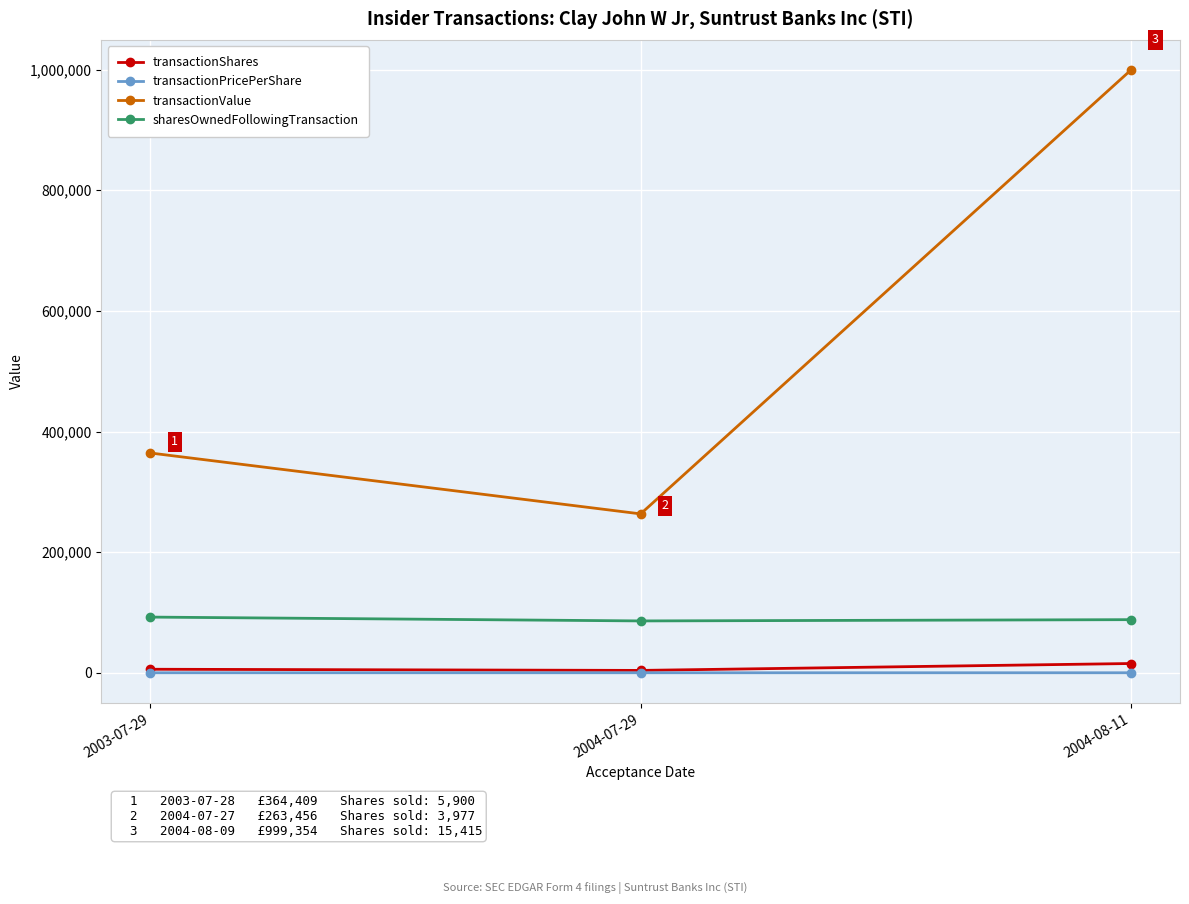

What is the label of the 3rd point from the left?

2004-08-11